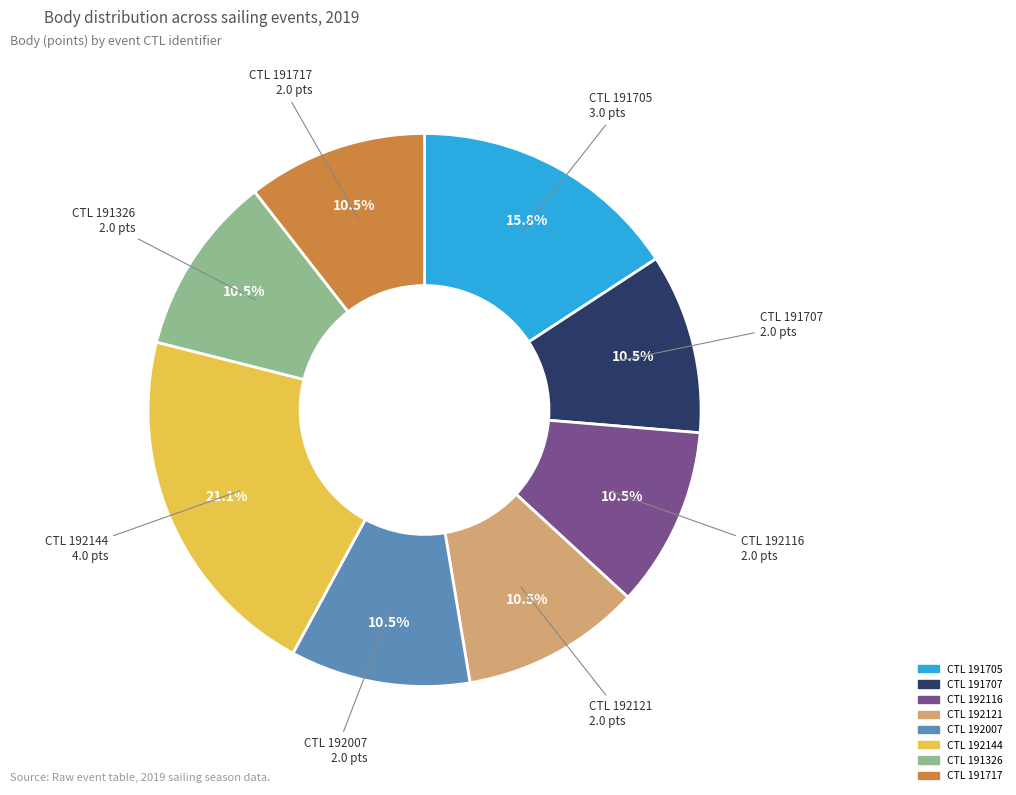

Combined, what portion of the pie is CTL 192121 and CTL 191705?

26.3%